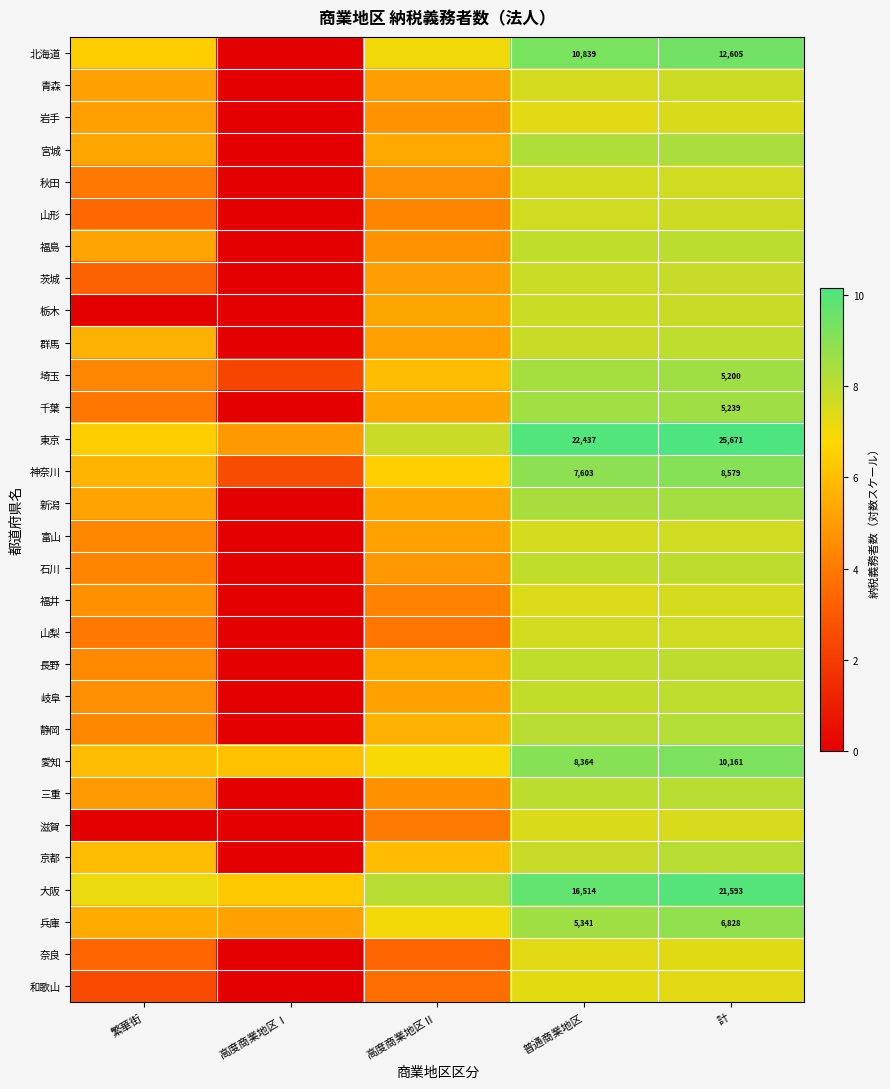

Rank the series at 計 from highest to lowest value.

東京, 大阪, 北海道, 愛知, 神奈川, 兵庫, 千葉, 埼玉, 新潟, 宮城, 静岡, 三重, 京都, 福島, 長野, 石川, 岐阜, 群馬, 茨城, 栃木, 青森, 山形, 富山, 秋田, 山梨, 福井, 滋賀, 岩手, 奈良, 和歌山